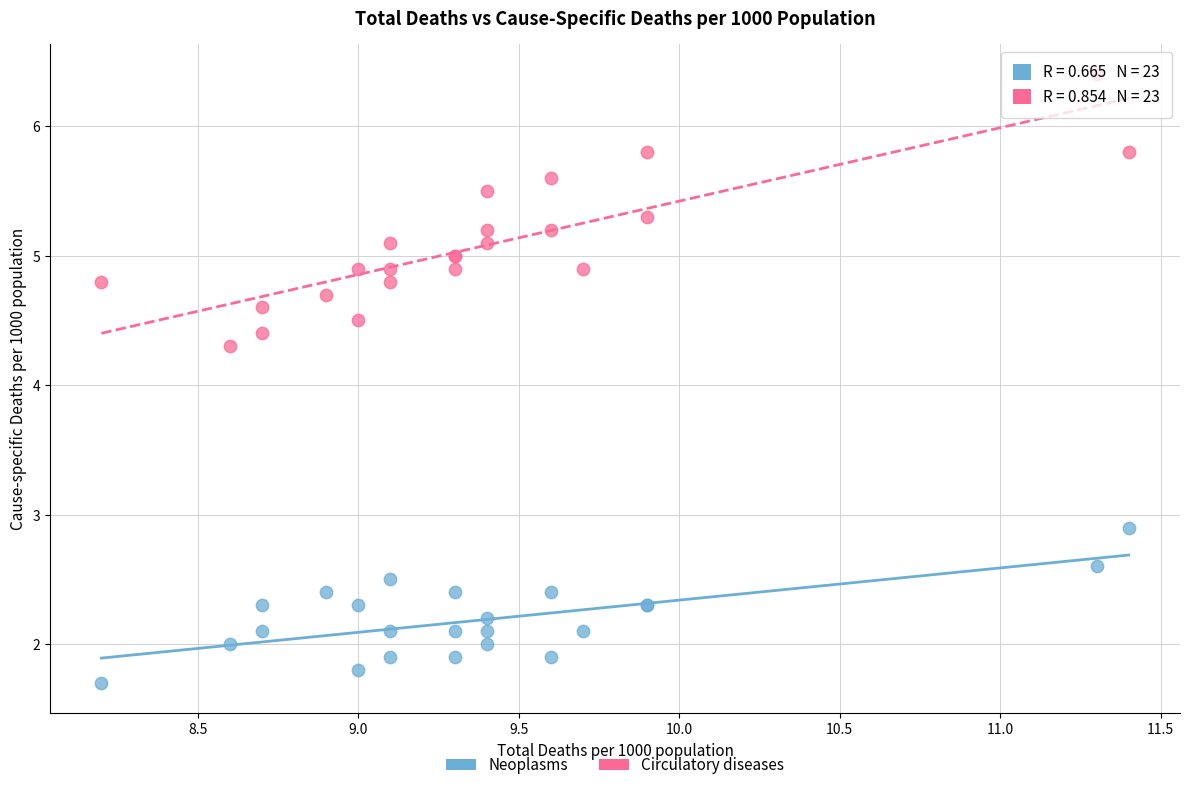

What is the X range (max minus min) for the scatter plot?

3.2